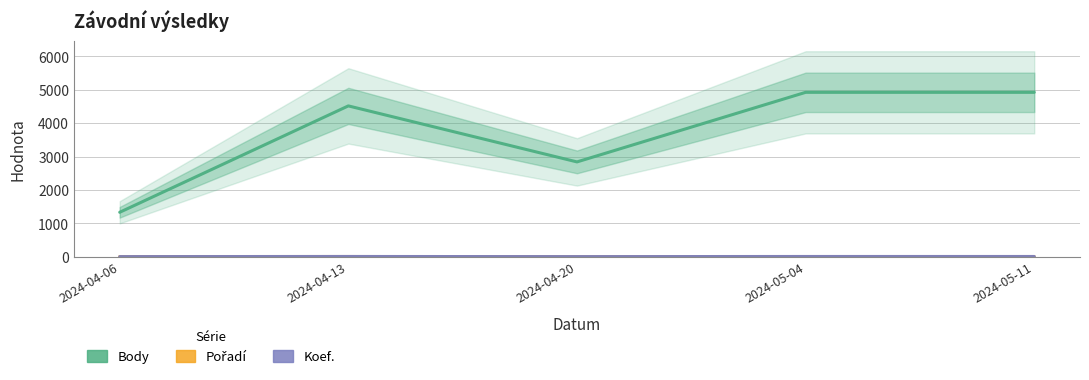

What are all the series names shown in the legend?

Body, Pořadí, Koef.